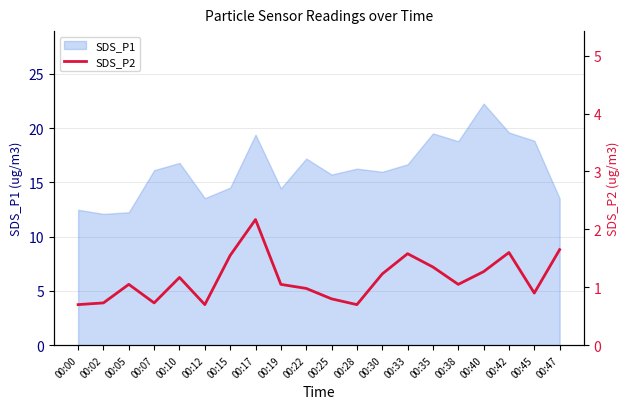

Is it true that SDS_P1 equals 26.0 at 00:33?

False